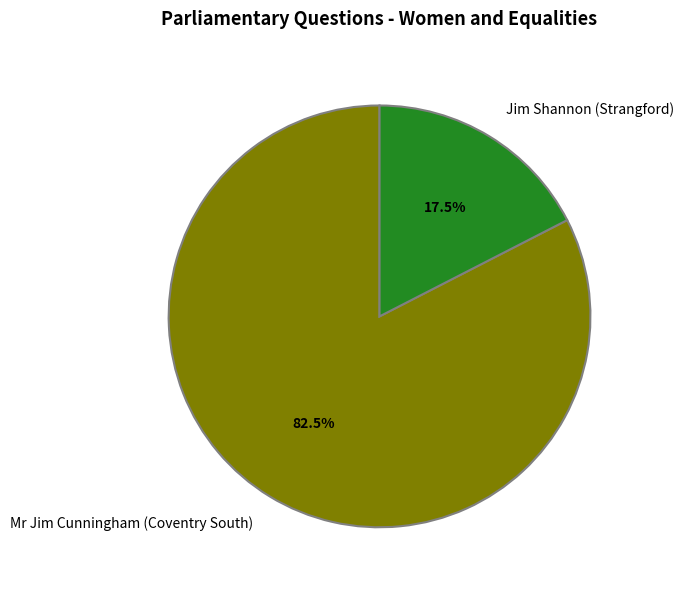

Which slice is the largest?

Mr Jim Cunningham (Coventry South)